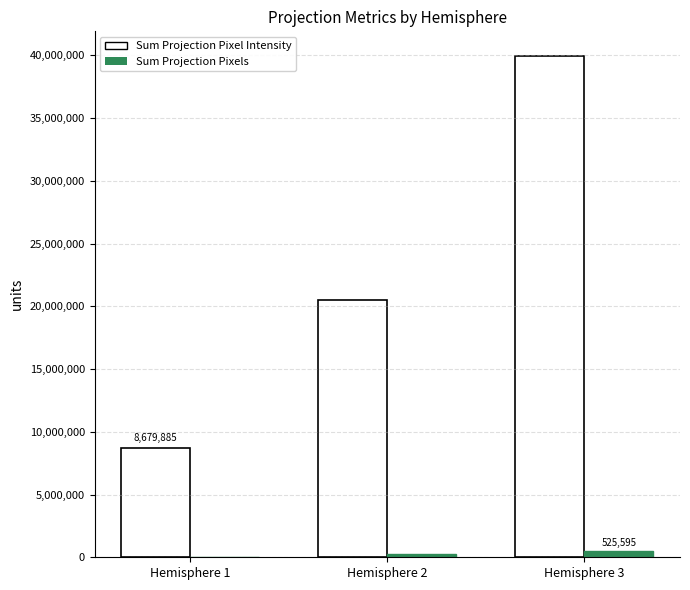

At which category does the chart reach its peak across all series?

Hemisphere 3